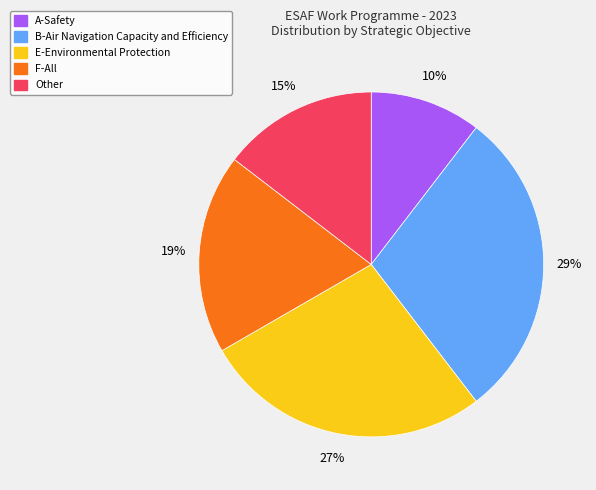

How many segments does this pie chart have?

5